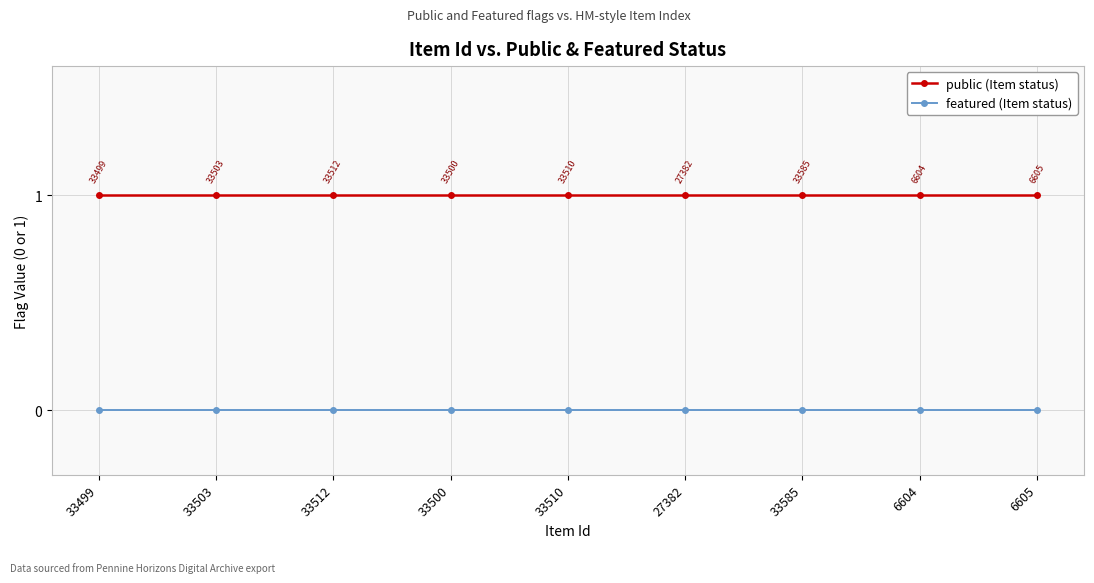

Reading left to right, transcribe all the data shown in this chart.

public (Item status): 33499=1	33503=1	33512=1	33500=1	33510=1	27382=1	33585=1	6604=1	6605=1
featured (Item status): 33499=0	33503=0	33512=0	33500=0	33510=0	27382=0	33585=0	6604=0	6605=0